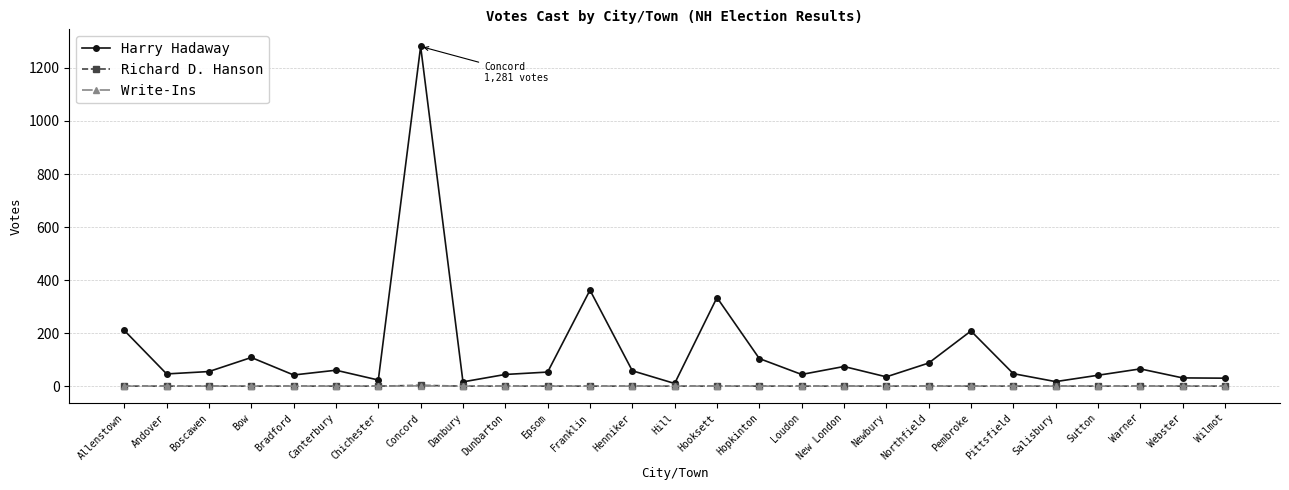

What position from the left is Epsom?

11